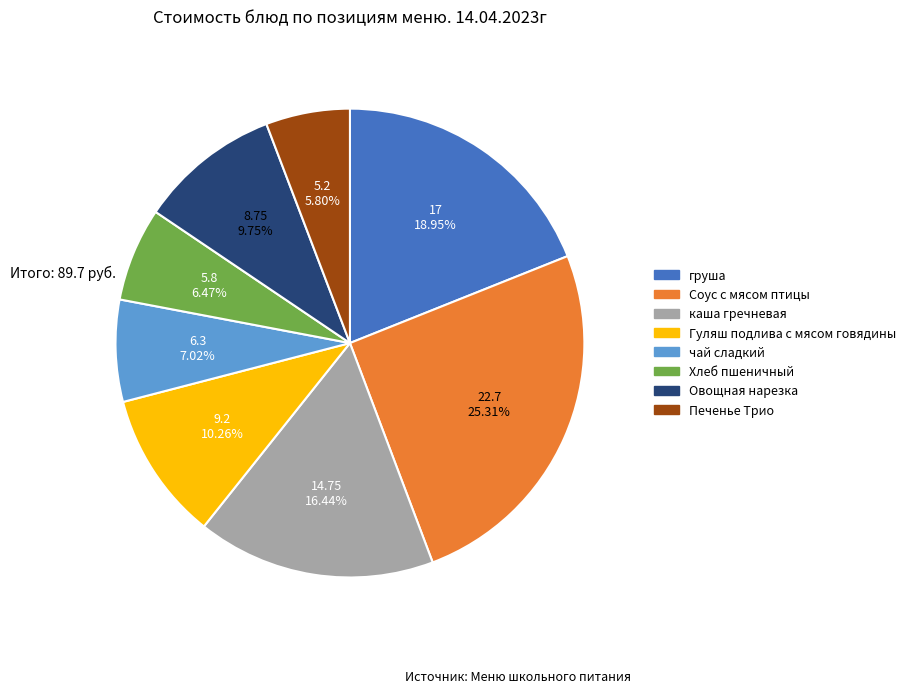

Is there any slice that represents more than half of the pie?

No